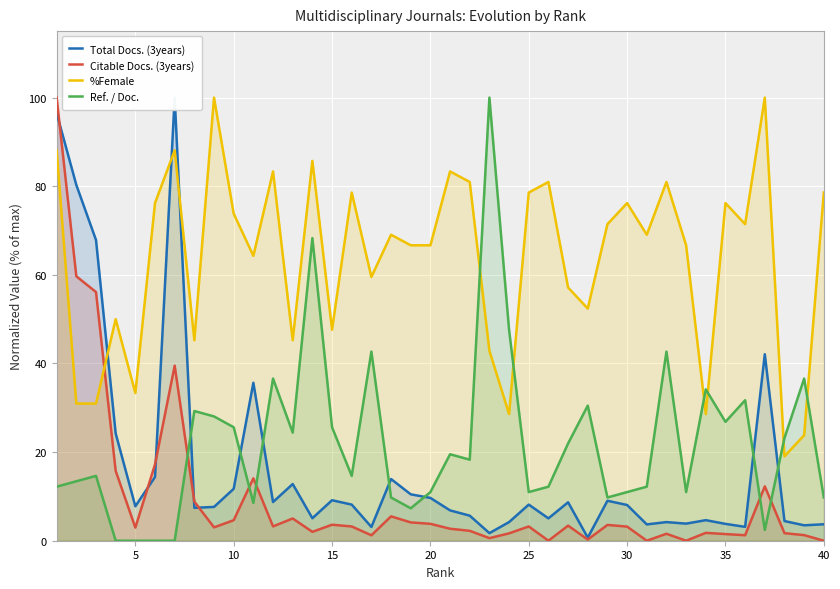

True or false: Citable Docs. (3years) and Ref. / Doc. intersect in this chart.

True